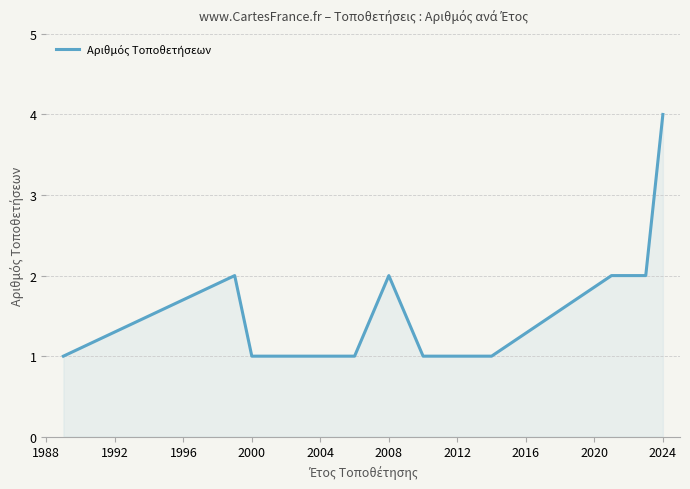

What is the difference between the maximum and minimum values?

3